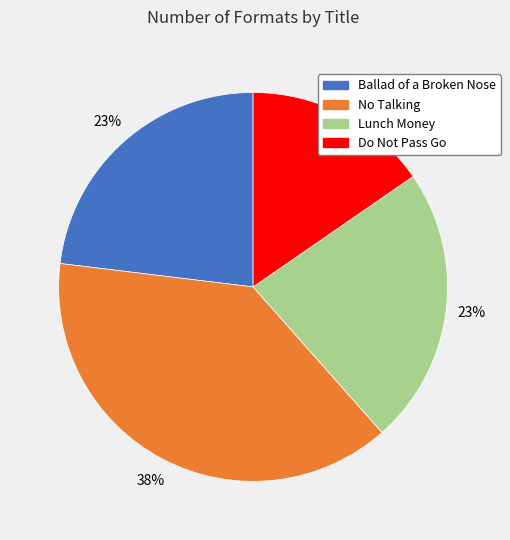

Is the sum of Ballad of a Broken Nose and Lunch Money greater than half?

No